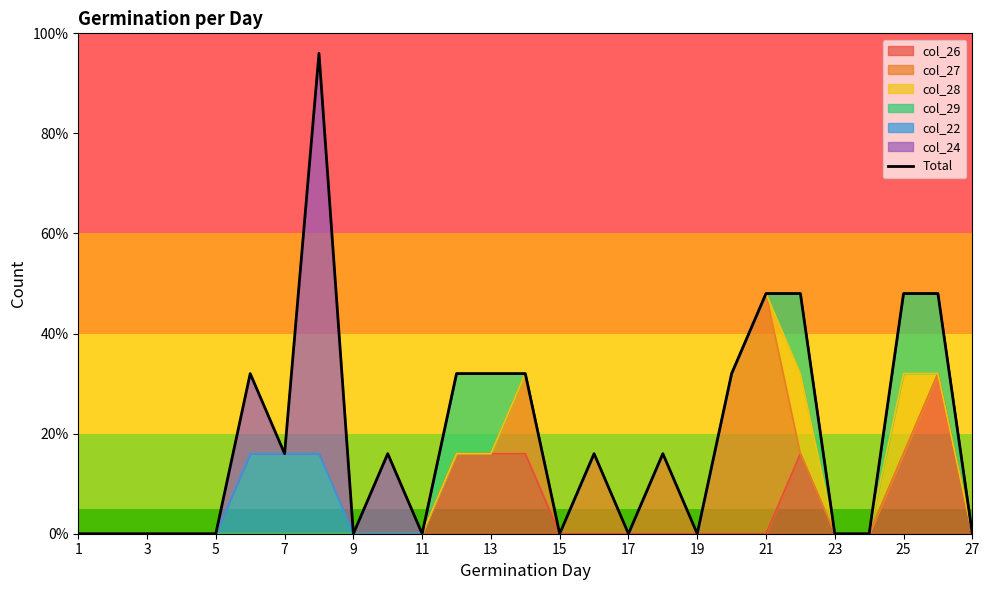

How many values are between 0 and 32?

22